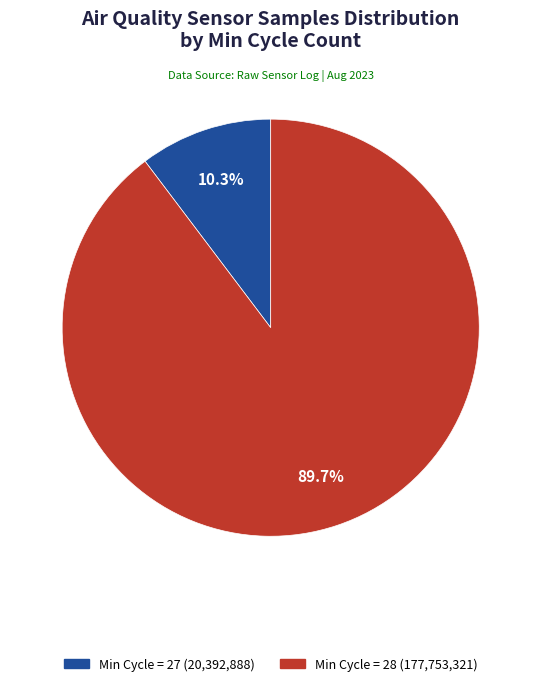

Does any single category account for the majority?

Yes